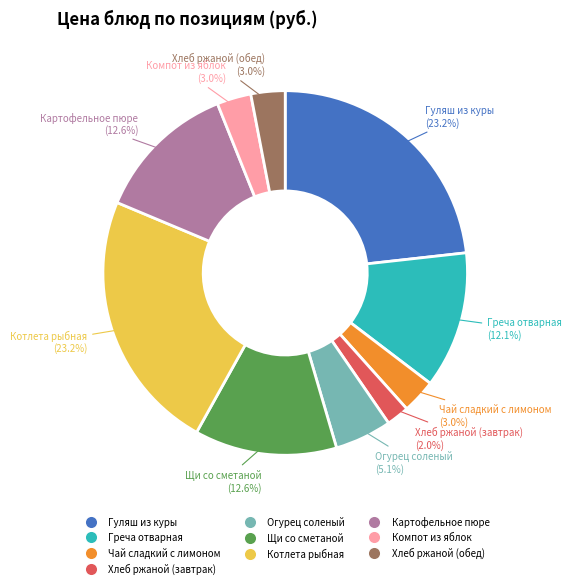

What percentage is the Чай сладкий с лимоном slice, to the nearest percent?

3%